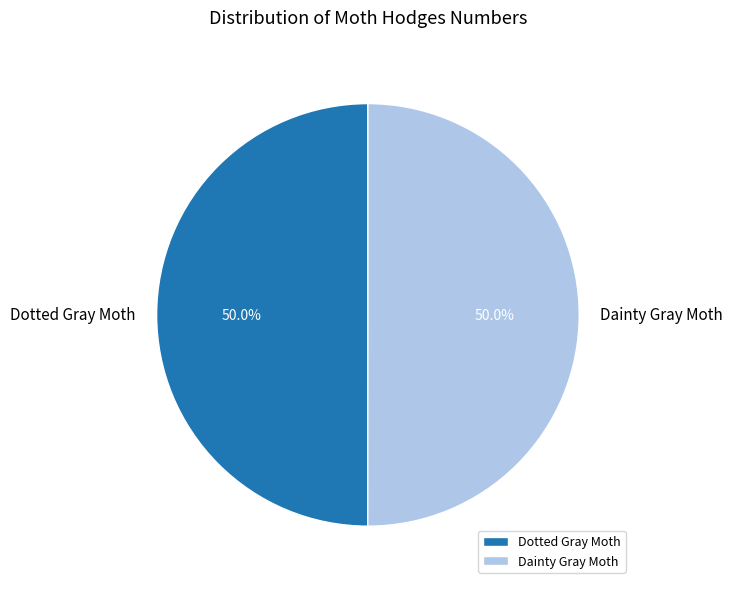

To the nearest percent, what portion does Dainty Gray Moth represent?

50%